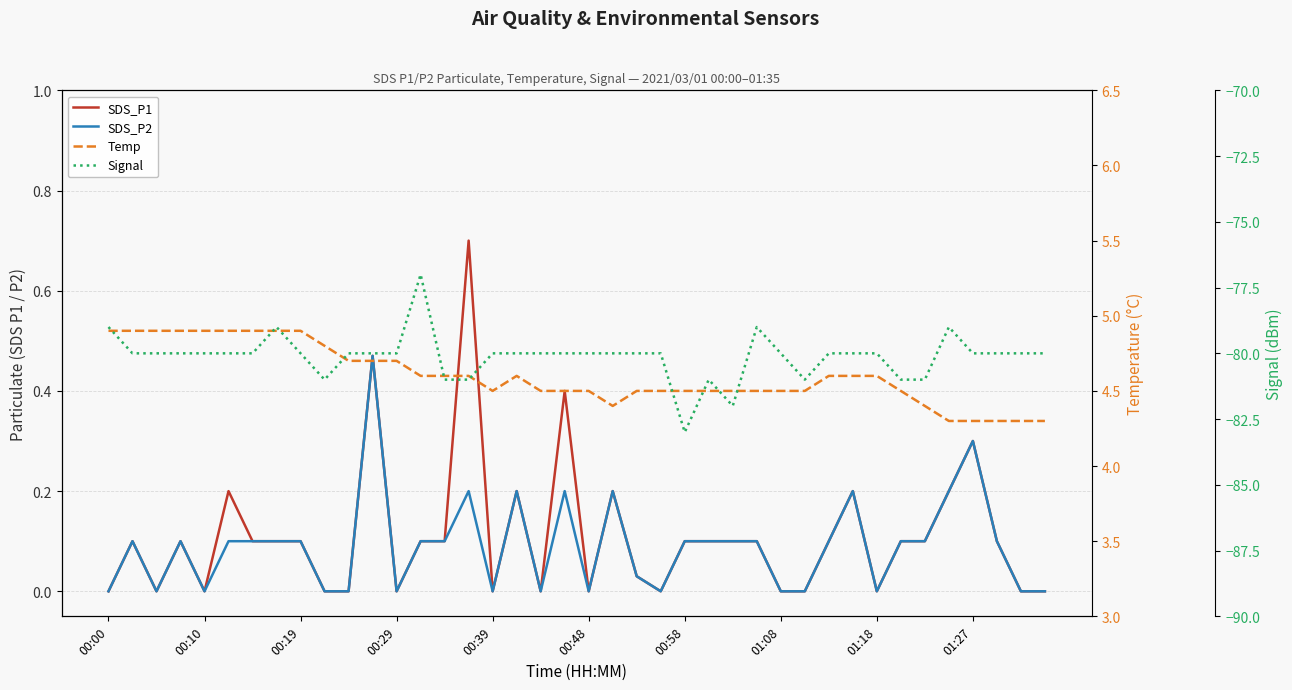

Reading left to right, list all the values displayed in this chart.

SDS_P1: 0.0	0.1	0.0	0.1	0.0	0.2	0.1	0.1	0.1	0.0	0.0	0.5	0.0	0.1	0.1	0.7	0.0	0.2	0.0	0.4	0.0	0.2	0.0	0.0	0.1	0.1	0.1	0.1	0.0	0.0	0.1	0.2	0.0	0.1	0.1	0.2	0.3	0.1	0.0	0.0
SDS_P2: 0.0	0.1	0.0	0.1	0.0	0.1	0.1	0.1	0.1	0.0	0.0	0.5	0.0	0.1	0.1	0.2	0.0	0.2	0.0	0.2	0.0	0.2	0.0	0.0	0.1	0.1	0.1	0.1	0.0	0.0	0.1	0.2	0.0	0.1	0.1	0.2	0.3	0.1	0.0	0.0
Temp: 4.9	4.9	4.9	4.9	4.9	4.9	4.9	4.9	4.9	4.8	4.7	4.7	4.7	4.6	4.6	4.6	4.5	4.6	4.5	4.5	4.5	4.4	4.5	4.5	4.5	4.5	4.5	4.5	4.5	4.5	4.6	4.6	4.6	4.5	4.4	4.3	4.3	4.3	4.3	4.3
Signal: -79.0	-80.0	-80.0	-80.0	-80.0	-80.0	-80.0	-79.0	-80.0	-81.0	-80.0	-80.0	-80.0	-77.0	-81.0	-81.0	-80.0	-80.0	-80.0	-80.0	-80.0	-80.0	-80.0	-80.0	-83.0	-81.0	-82.0	-79.0	-80.0	-81.0	-80.0	-80.0	-80.0	-81.0	-81.0	-79.0	-80.0	-80.0	-80.0	-80.0